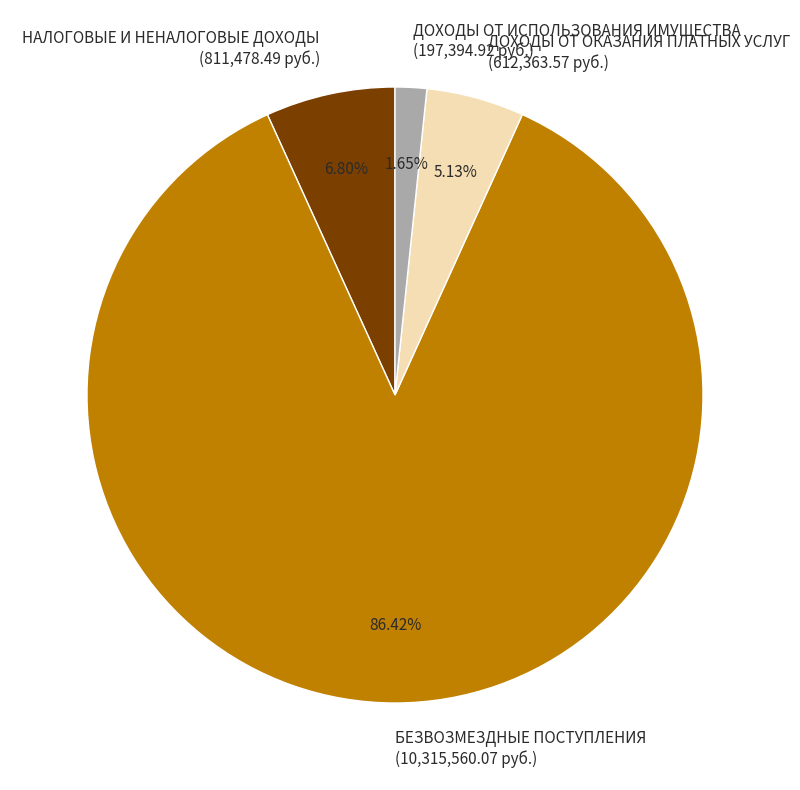

Approximately how many times larger is the value at НАЛОГОВЫЕ И НЕНАЛОГОВЫЕ ДОХОДЫ compared to ДОХОДЫ ОТ ИСПОЛЬЗОВАНИЯ ИМУЩЕСТВА?

4.1